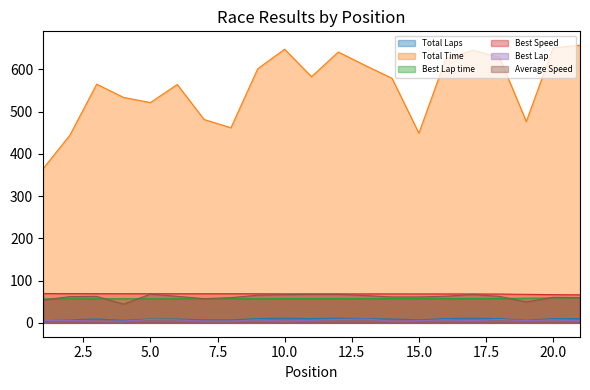

Reading left to right, extract all data points from this chart.

Total Laps: 1=5.0	2=7.0	3=9.0	4=6.0	5=9.0	6=9.0	7=7.0	8=7.0	9=10.0	10=11.0	11=10.0	12=11.0	13=10.0	14=9.0	15=7.0	16=10.0	17=11.0	18=10.0	19=6.0	20=10.0	21=10.0
Total Time: 1=364.6	2=443.8	3=564.7	4=533.5	5=521.2	6=564.0	7=481.2	8=461.7	9=601.3	10=647.5	11=582.5	12=640.8	13=609.1	14=578.5	15=448.8	16=624.5	17=645.1	18=628.4	19=476.3	20=650.6	21=656.9
Best Lap time: 1=56.8	2=56.9	3=56.9	4=57.0	5=57.0	6=57.0	7=57.1	8=57.1	9=57.1	10=57.3	11=57.3	12=57.4	13=57.4	14=57.4	15=57.4	16=57.5	17=57.5	18=57.7	19=58.3	20=58.9	21=59.3
Best Speed: 1=69.2	2=69.1	3=69.0	4=68.9	5=68.9	6=68.9	7=68.8	8=68.8	9=68.8	10=68.6	11=68.6	12=68.5	13=68.5	14=68.5	15=68.5	16=68.4	17=68.4	18=68.2	19=67.5	20=66.7	21=66.3
Best Lap: 1=5.0	2=6.0	3=4.0	4=4.0	5=8.0	6=7.0	7=4.0	8=4.0	9=7.0	10=4.0	11=6.0	12=8.0	13=9.0	14=4.0	15=5.0	16=7.0	17=5.0	18=8.0	19=5.0	20=7.0	21=5.0
Average Speed: 1=53.9	2=62.0	3=62.7	4=44.2	5=67.9	6=62.7	7=57.2	8=59.6	9=65.4	10=66.8	11=67.5	12=67.5	13=64.5	14=61.2	15=61.3	16=62.9	17=67.0	18=62.6	19=49.5	20=60.4	21=59.8